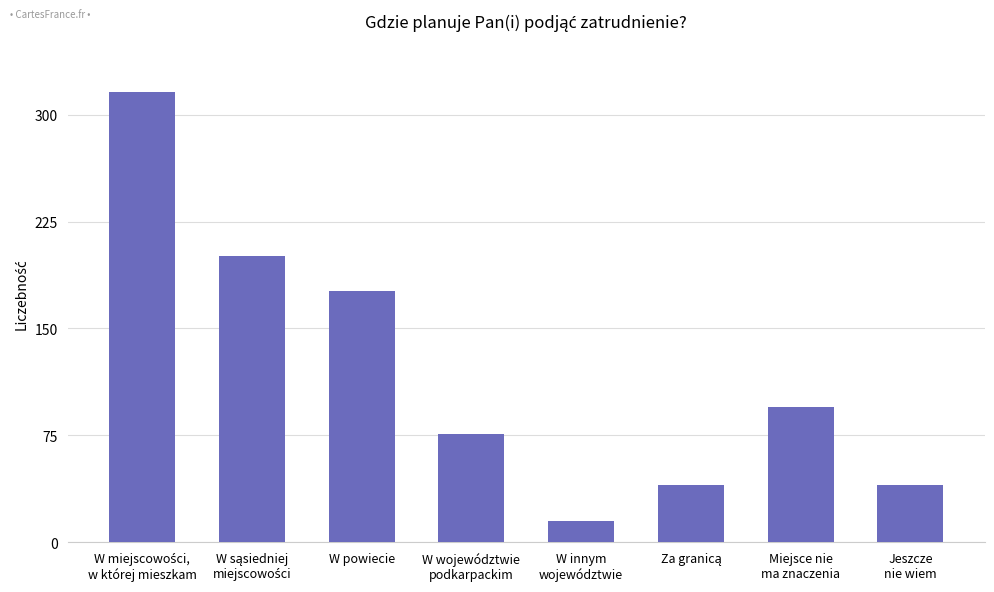

How many series are shown in this chart?

1